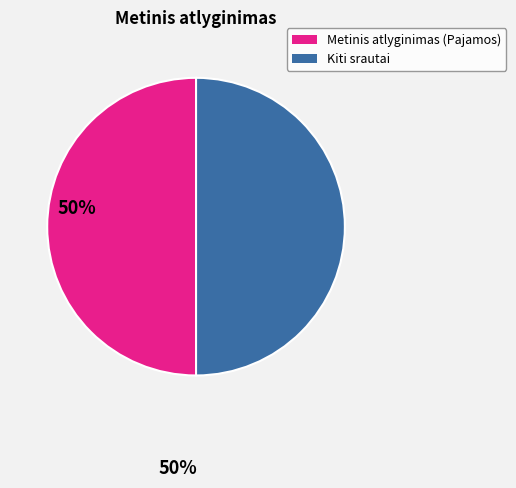

Is the sum of Metinis atlyginimas (Pajamos) and Kiti srautai greater than half?

Yes